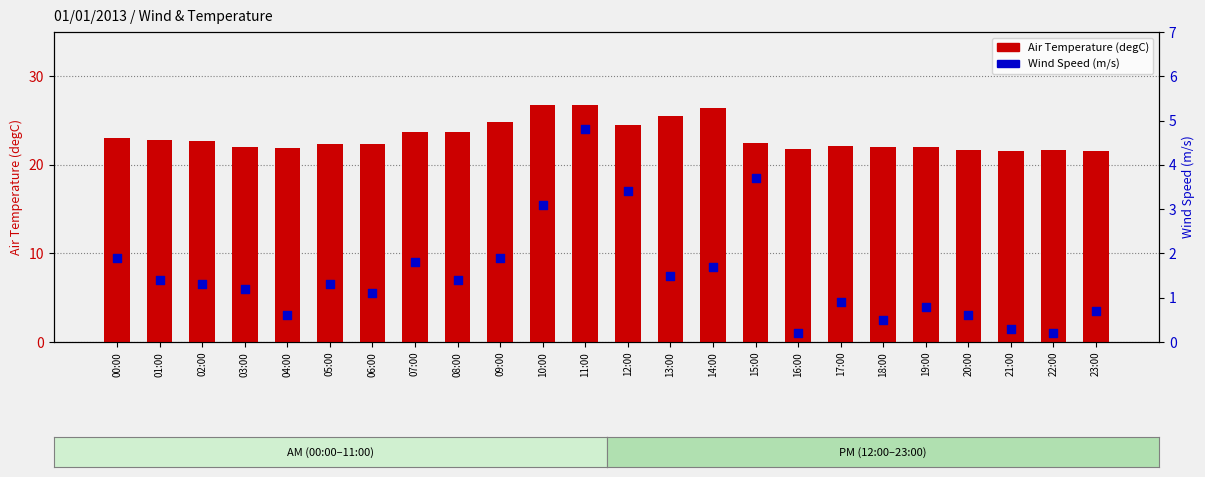

What is the total value across all series at 15:00?

26.2